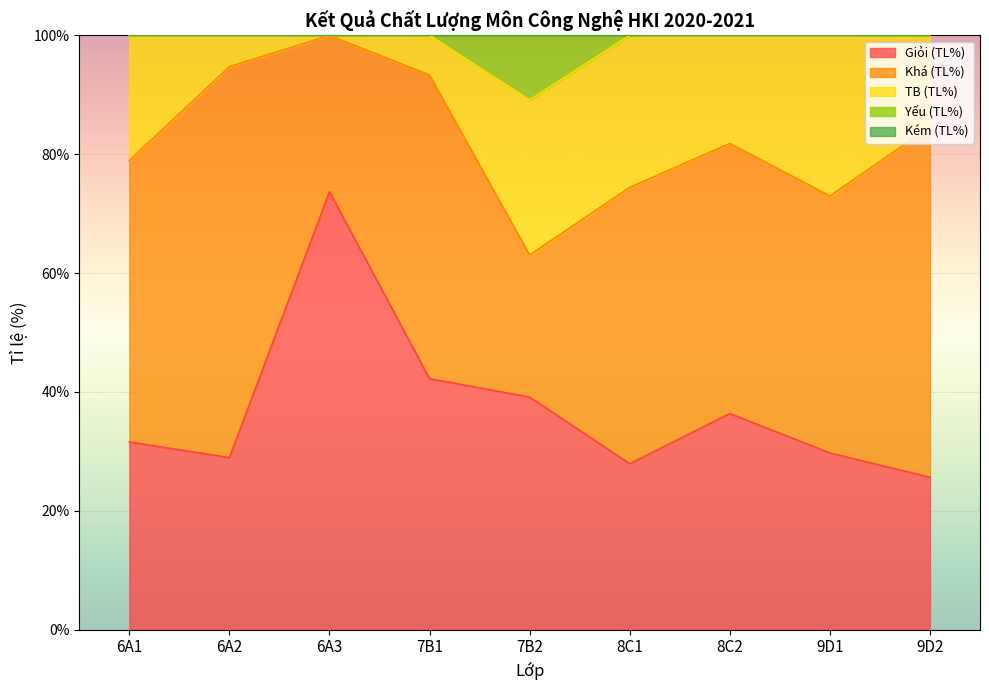

What is the lowest value of the Khá (TL%) series?

23.9